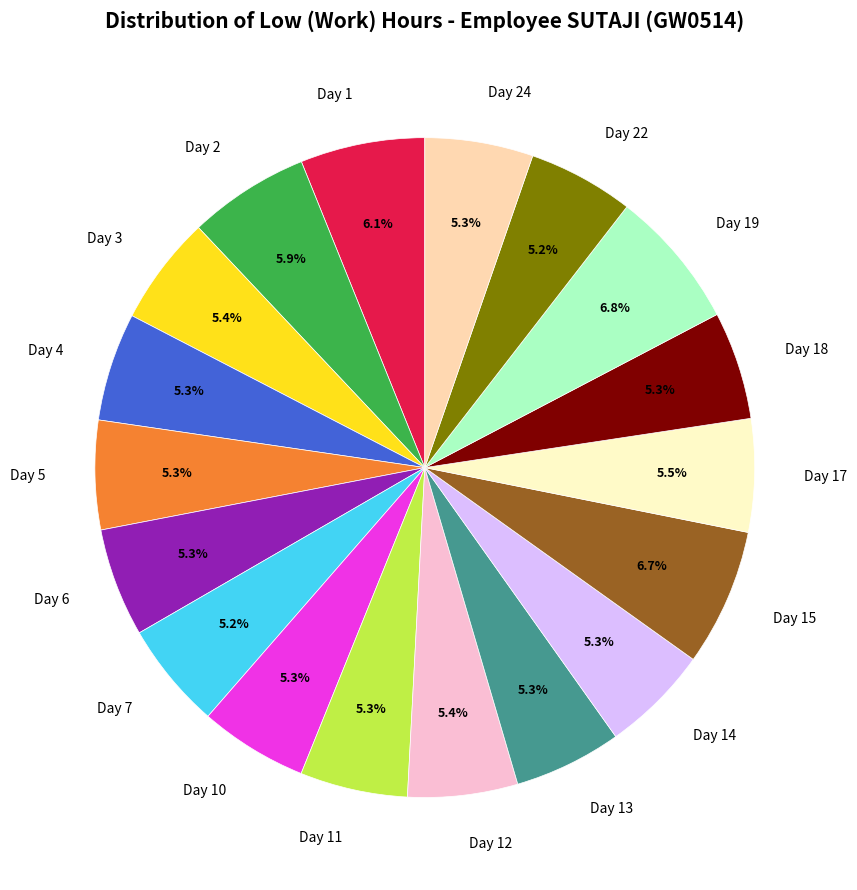

Is the sum of Day 24 and Day 7 greater than half?

No